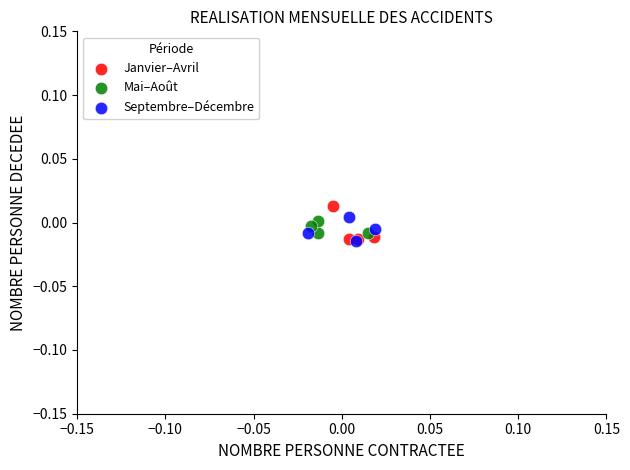

Which series has the widest spread of Y values?

Janvier–Avril